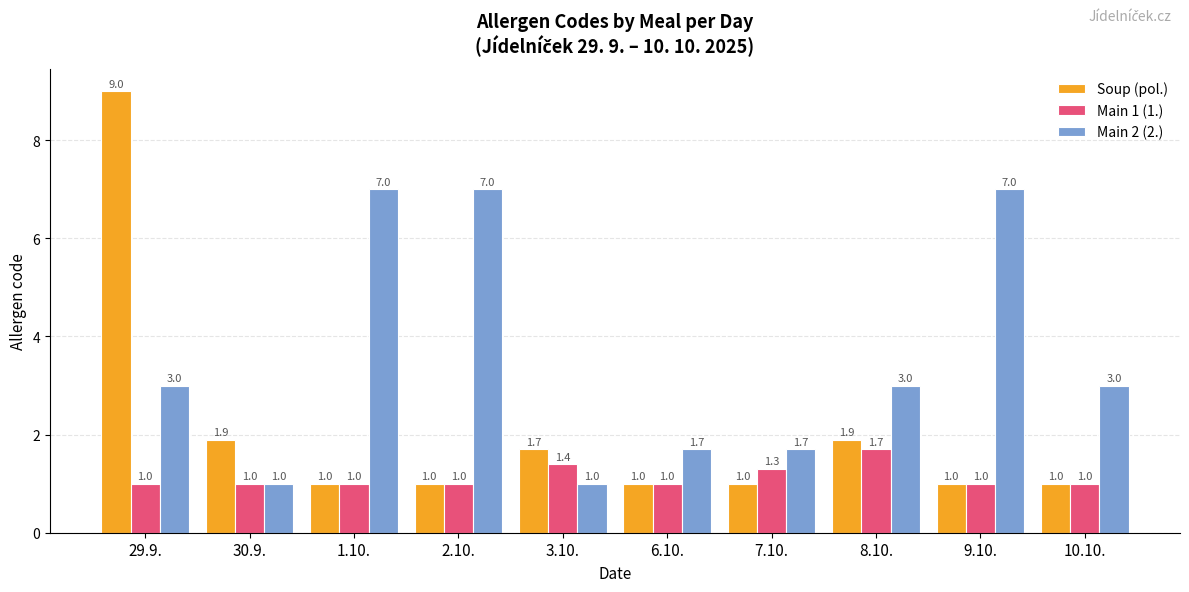

What is the sum of all Main 2 (2.) values?

35.4